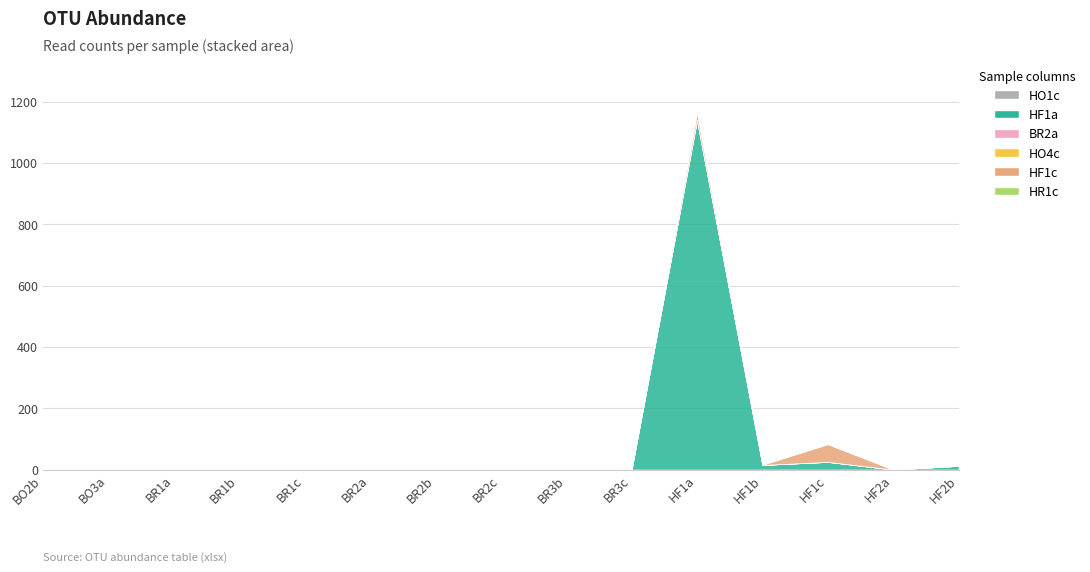

The HF1c series shows 22 at BR3b. True or false?

False